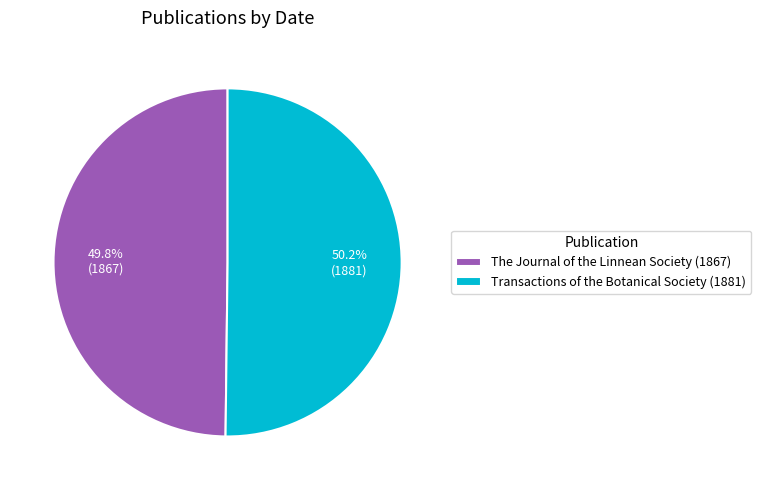

Is there any slice that represents more than half of the pie?

Yes